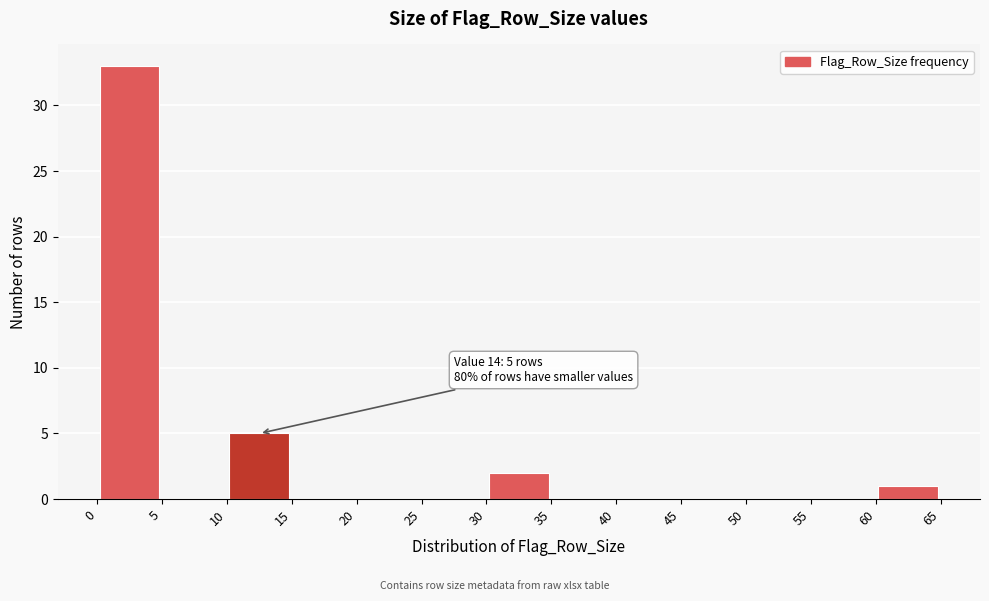

Which range on the x-axis has the tallest bar?

0 to 5